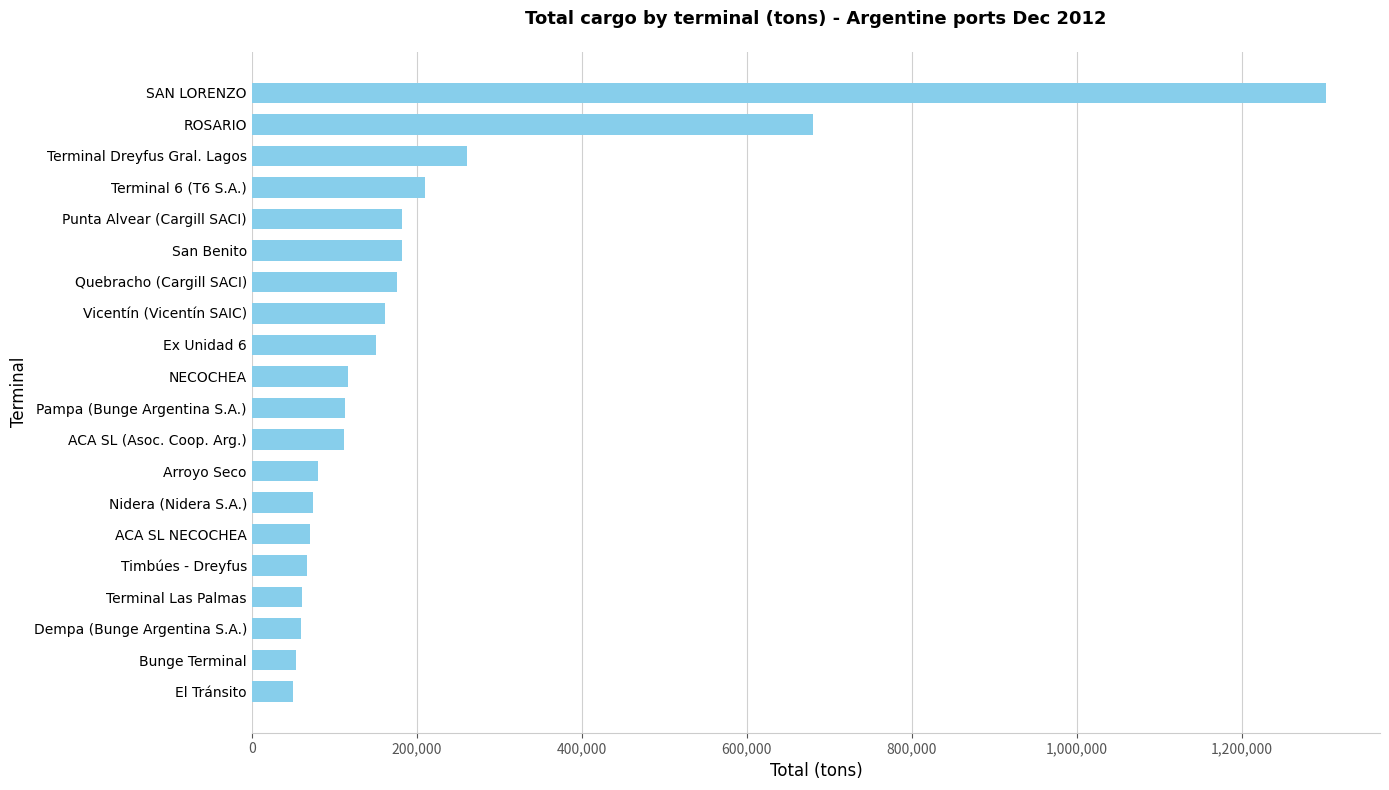

Which has a higher value, Punta Alvear (Cargill SACI) or Bunge Terminal?

Punta Alvear (Cargill SACI)